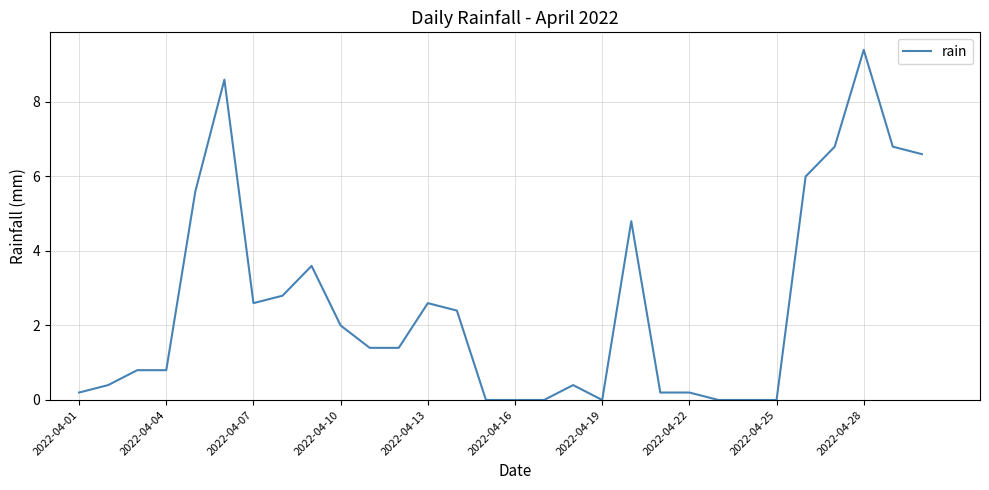

What is the average value?

2.5